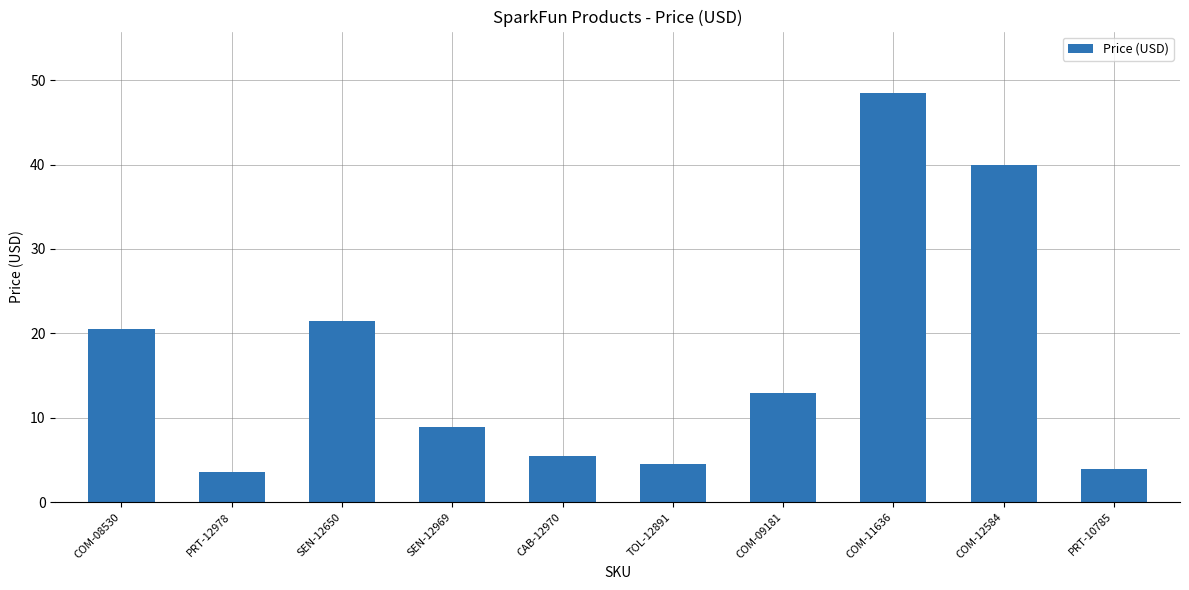

List the labels in order of value, smallest first.

PRT-12978, PRT-10785, TOL-12891, CAB-12970, SEN-12969, COM-09181, COM-08530, SEN-12650, COM-12584, COM-11636